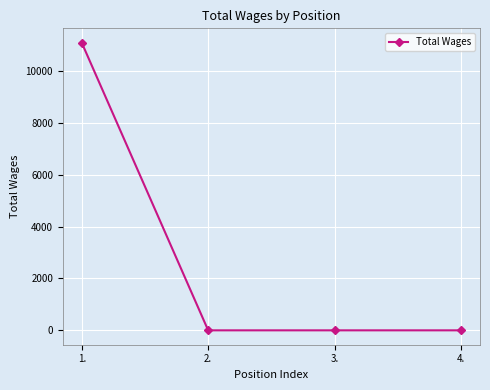

How many distinct data groups are displayed?

1